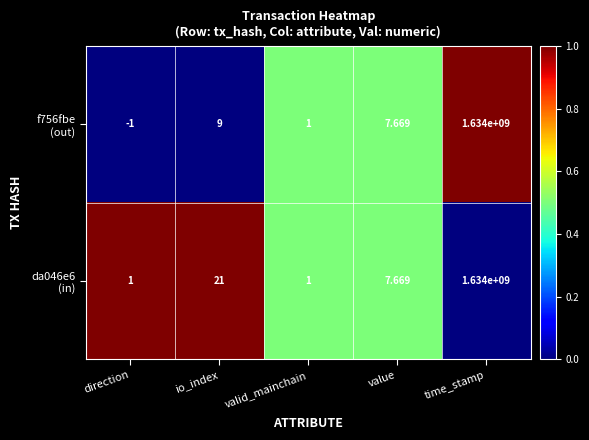

At which category does the chart reach its minimum across all series?

direction